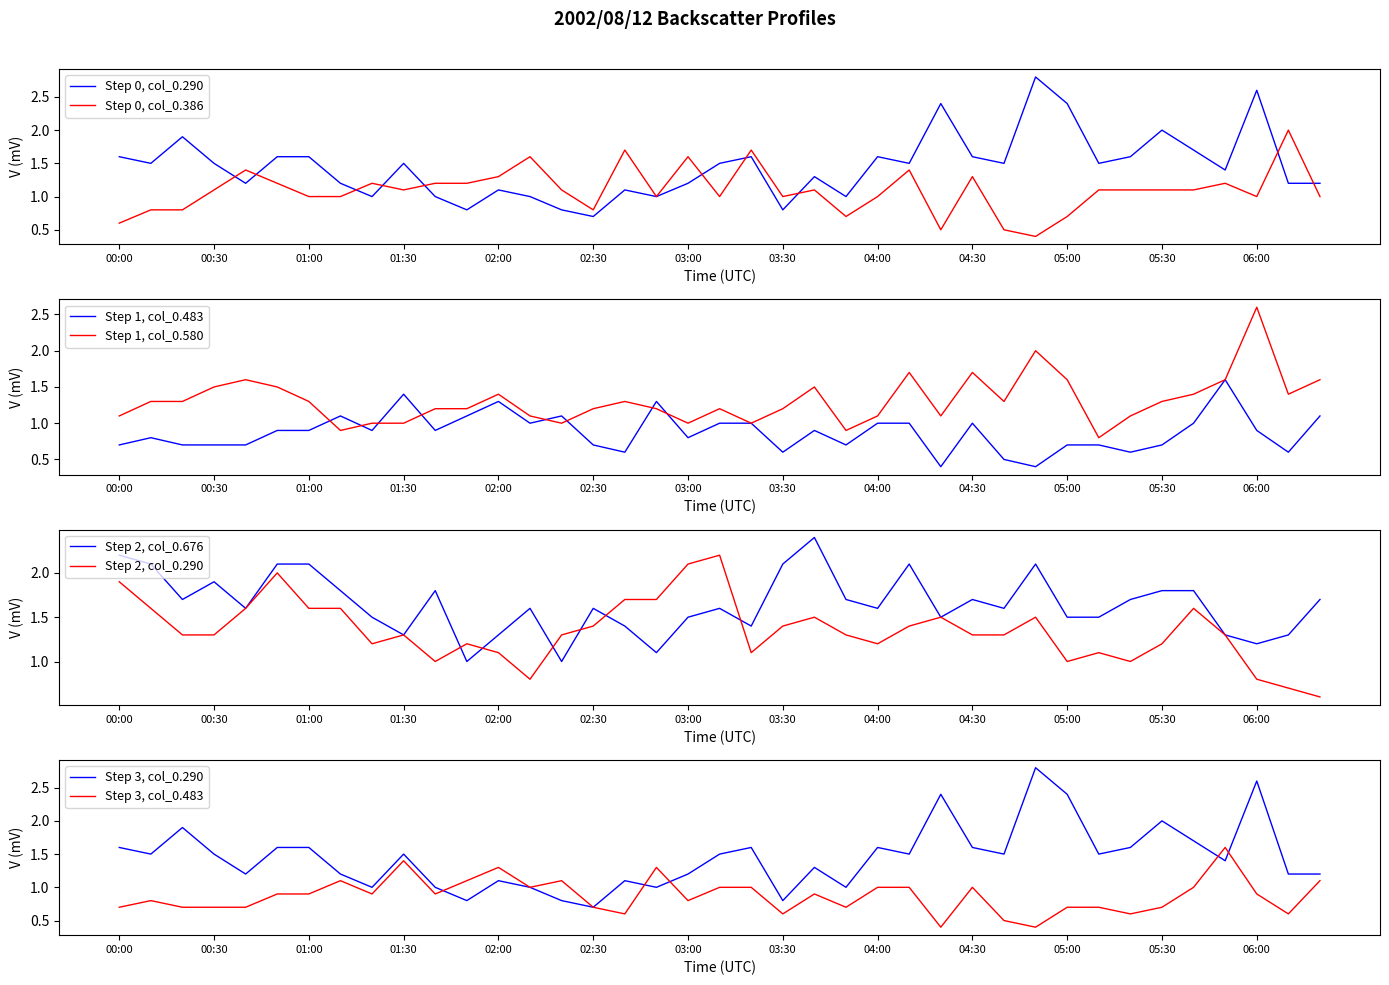

True or false: 0.290 and 0.483 intersect in this chart.

True